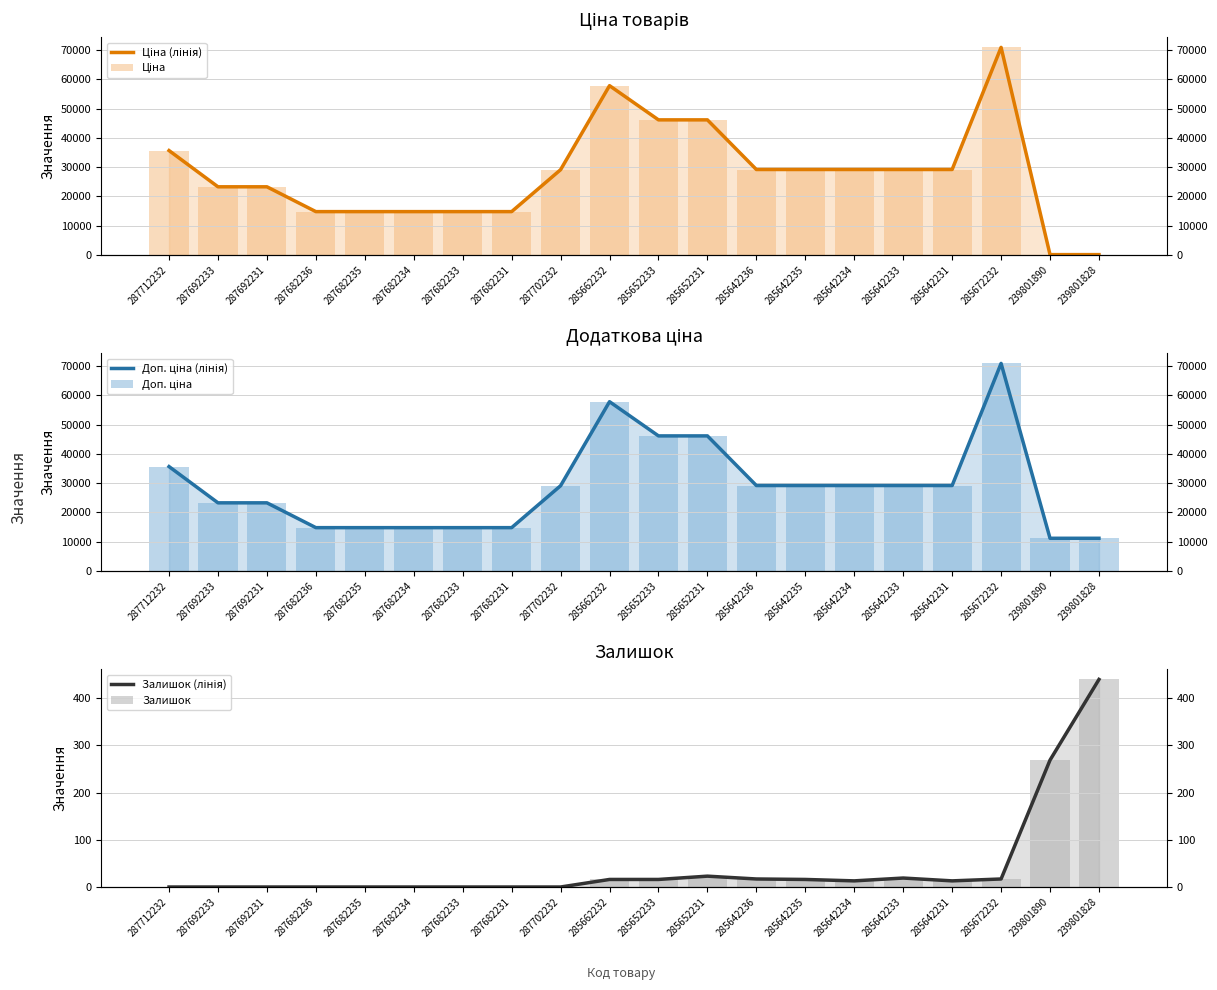

Reading left to right, what are all the values shown in this chart?

Ціна (лінія): 35659.4	23278.2	23278.2	14800.8	14800.8	14800.8	14800.8	14800.8	29119.2	57826.2	46143.9	46143.9	29188.5	29188.5	29188.5	29188.5	29188.5	70906.0	111.7	111.7
Ціна: 35659.4	23278.2	23278.2	14800.8	14800.8	14800.8	14800.8	14800.8	29119.2	57826.2	46143.9	46143.9	29188.5	29188.5	29188.5	29188.5	29188.5	70906.0	111.7	111.7
Доп. ціна (лінія): 35659.4	23278.2	23278.2	14800.8	14800.8	14800.8	14800.8	14800.8	29119.2	57826.2	46143.9	46143.9	29188.5	29188.5	29188.5	29188.5	29188.5	70906.0	11169.0	11169.0
Доп. ціна: 35659.4	23278.2	23278.2	14800.8	14800.8	14800.8	14800.8	14800.8	29119.2	57826.2	46143.9	46143.9	29188.5	29188.5	29188.5	29188.5	29188.5	70906.0	11169.0	11169.0
Залишок (лінія): 0.0	0.0	0.0	0.0	0.0	0.0	0.0	0.0	0.0	16.0	16.0	23.0	17.0	16.0	13.0	19.0	13.0	17.0	269.0	440.0
Залишок: 0.0	0.0	0.0	0.0	0.0	0.0	0.0	0.0	0.0	16.0	16.0	23.0	17.0	16.0	13.0	19.0	13.0	17.0	269.0	440.0